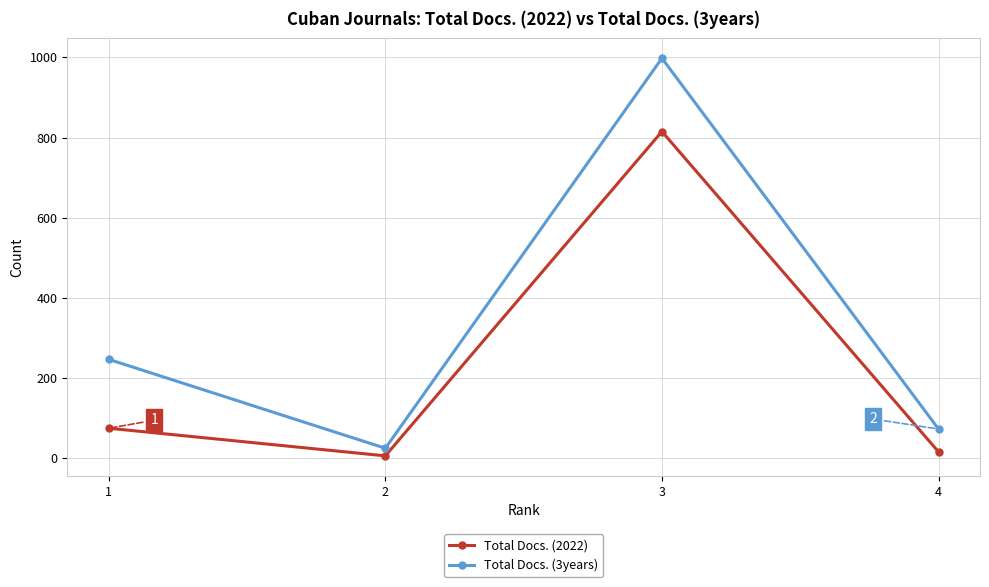

What is the total value across all series at 2?

29